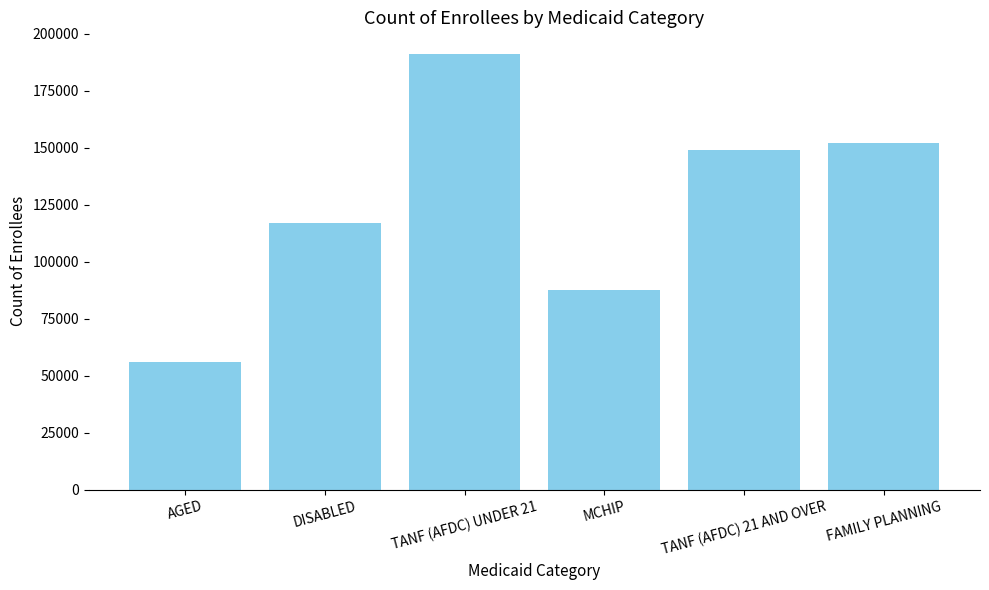

What is the approximate value at AGED, to the nearest 100?

56000